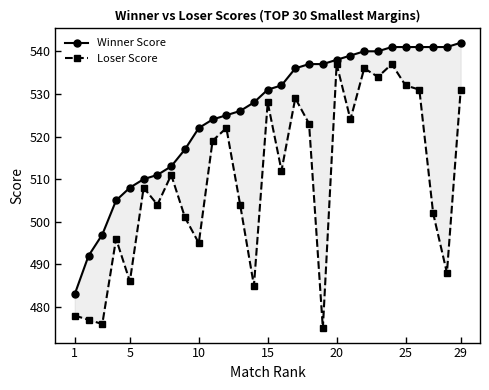

Is it true that Loser Score equals 720 at 18?

False